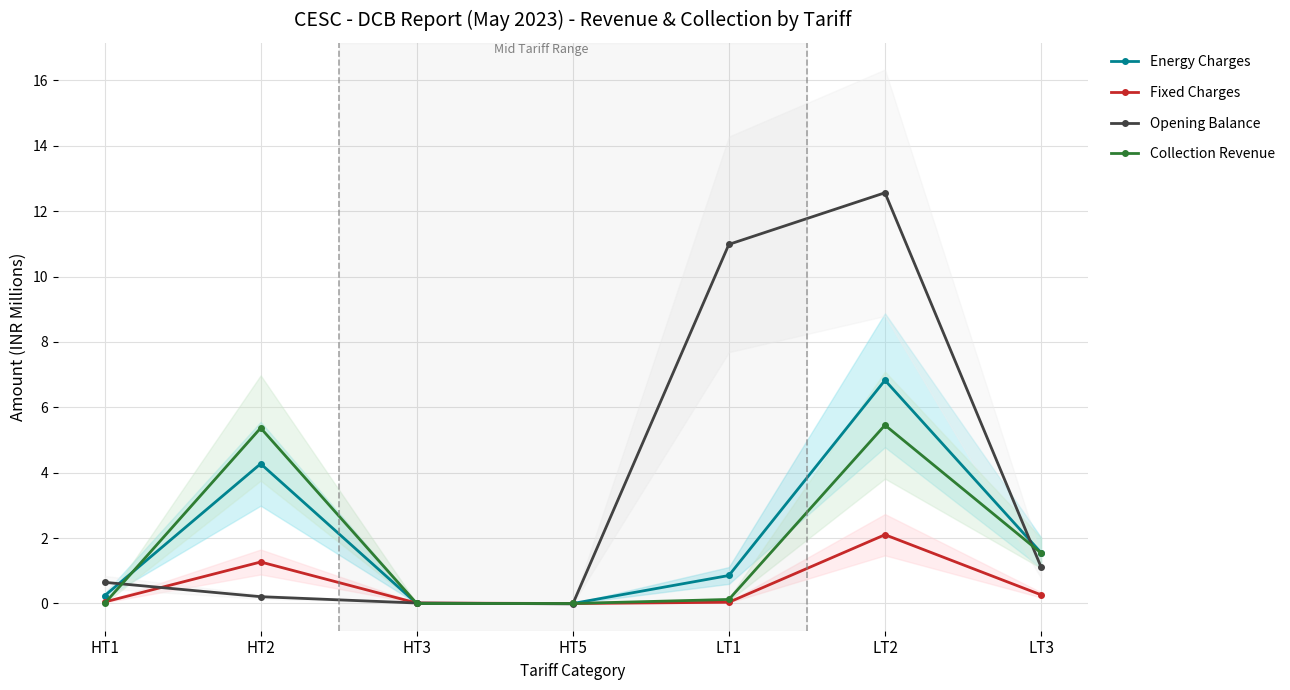

True or false: Opening Balance has more than 1 interior local peaks.

False